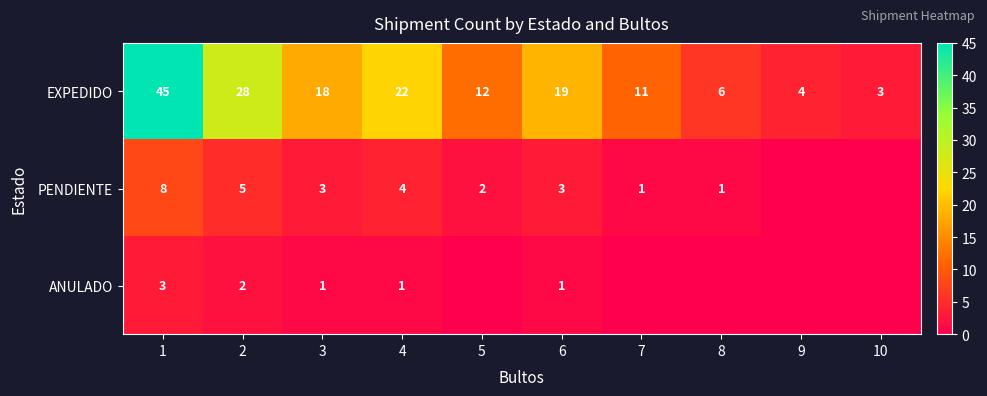

True or false: EXPEDIDO has a value of 12 at 3.

False